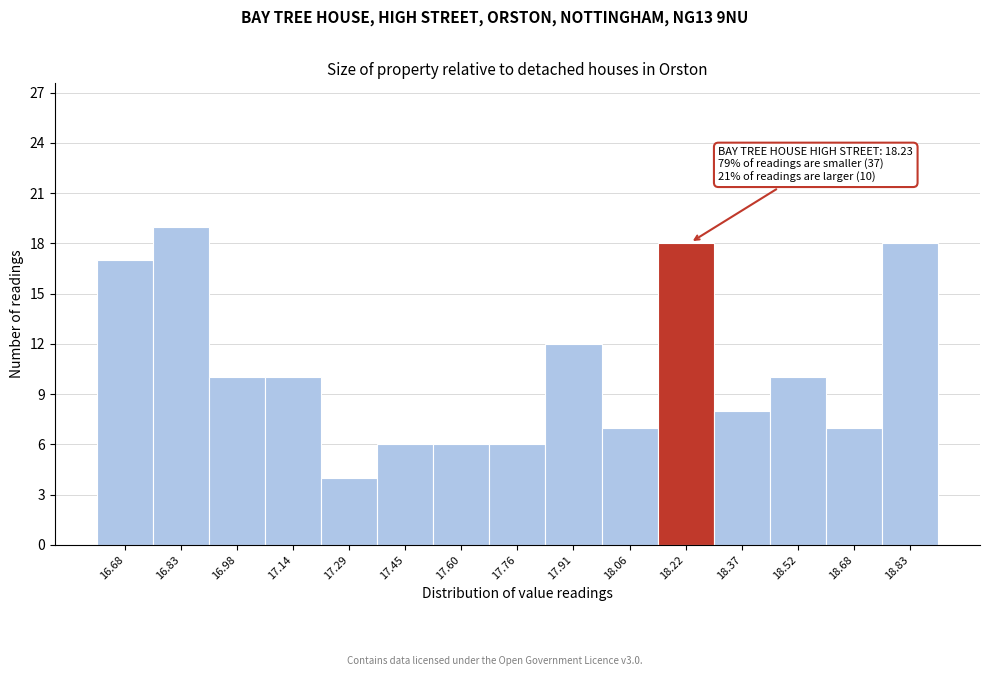

Which range on the x-axis has the tallest bar?

16.754 to 16.908